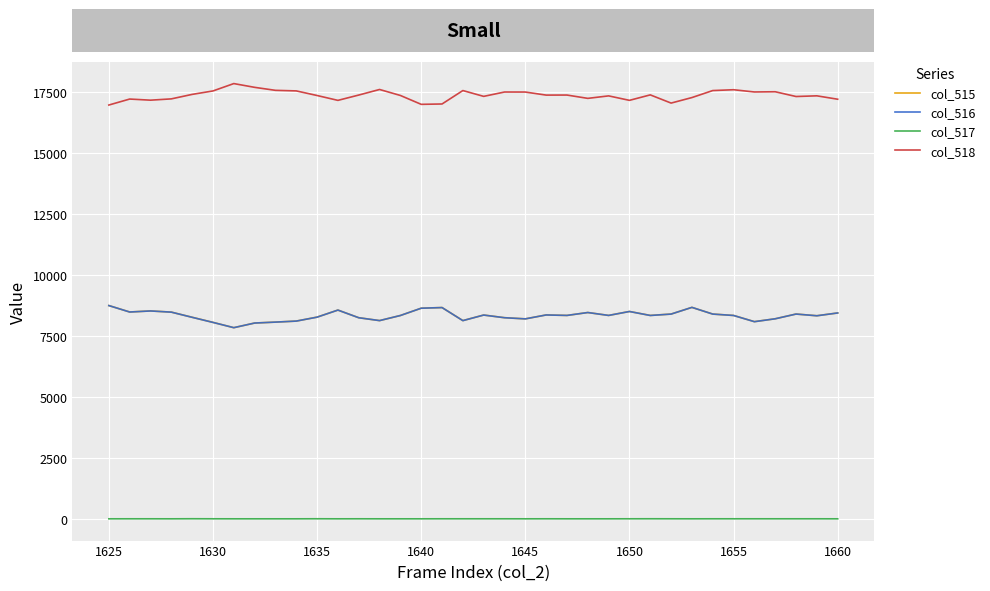

True or false: col_517 and col_518 cross at least once.

False